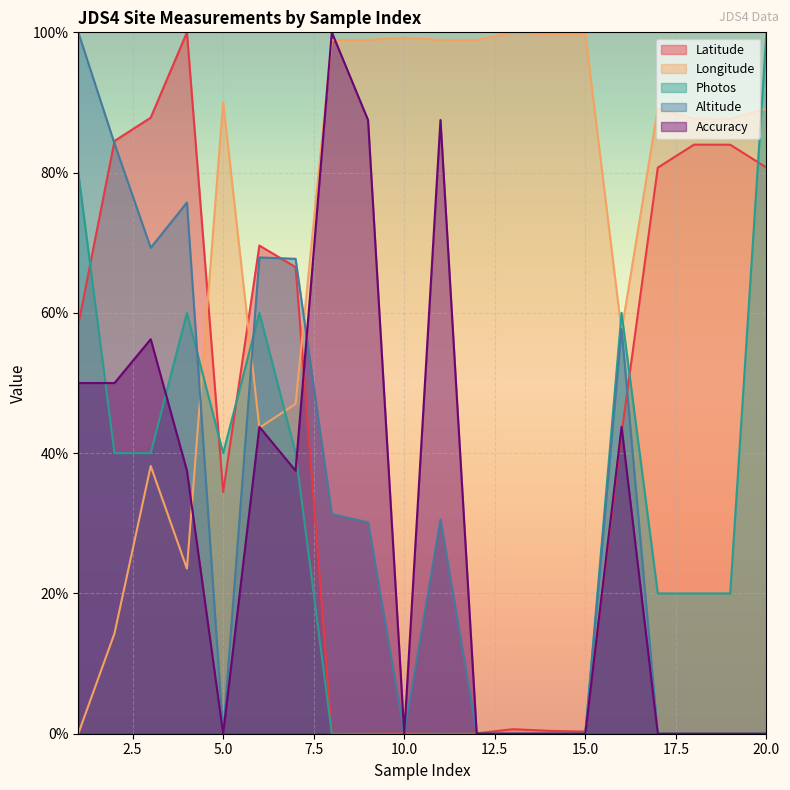

List the labels in order of Altitude value, largest first.

1, 2, 4, 3, 6, 7, 16, 8, 11, 9, 5, 10, 12, 13, 14, 15, 17, 18, 19, 20